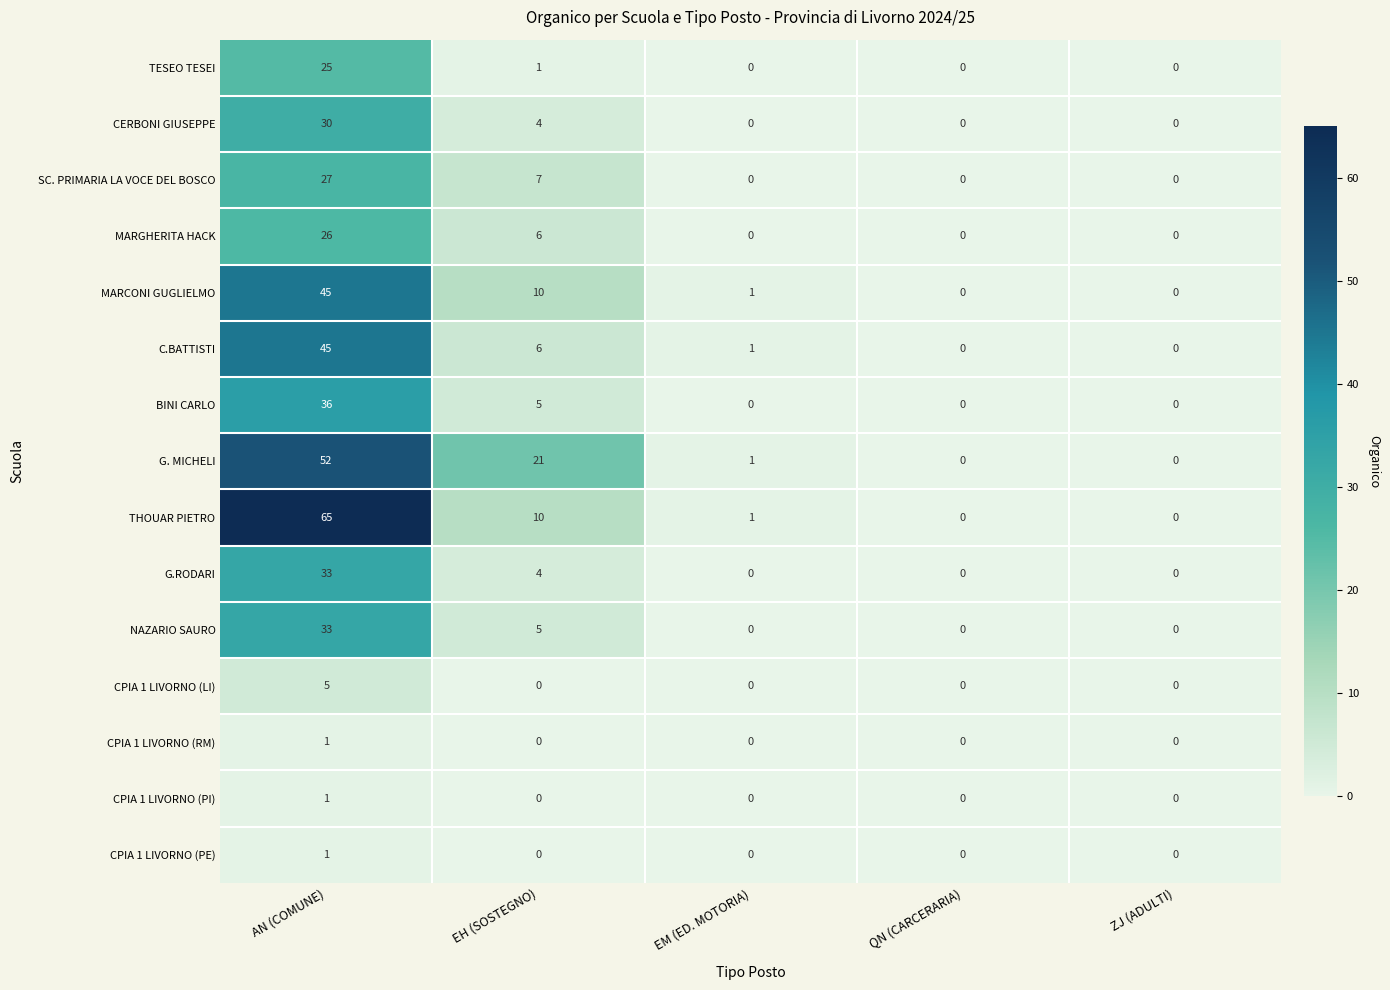

The CPIA 1 LIVORNO (PI) series shows 0 at EH (SOSTEGNO). True or false?

True